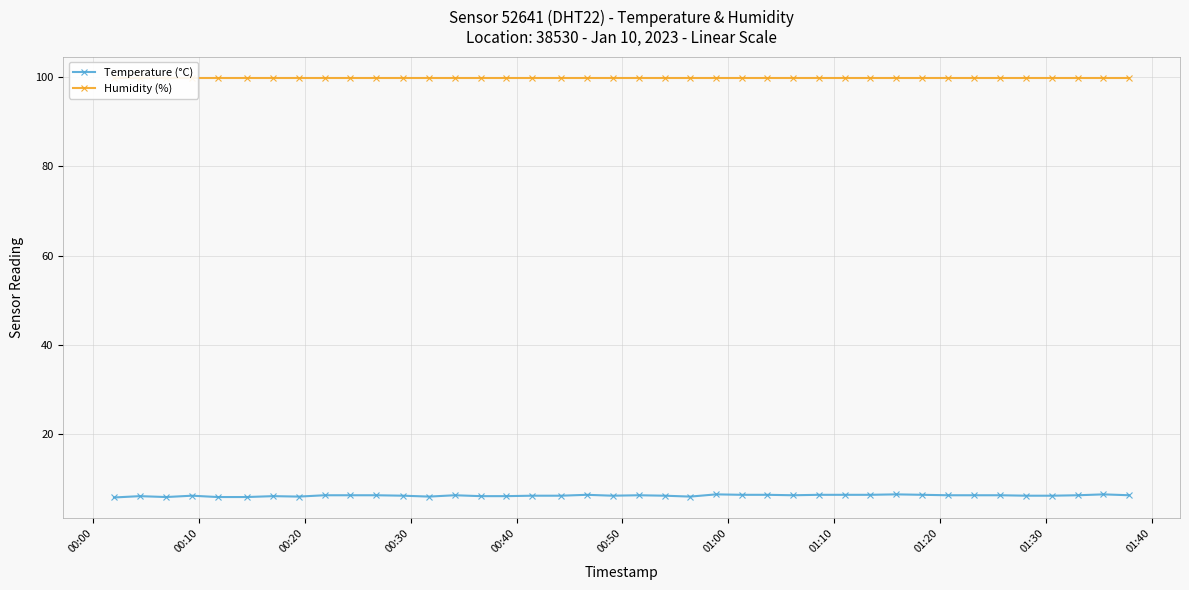

List the series in order of their overall mean, lowest first.

Temperature (°C), Humidity (%)